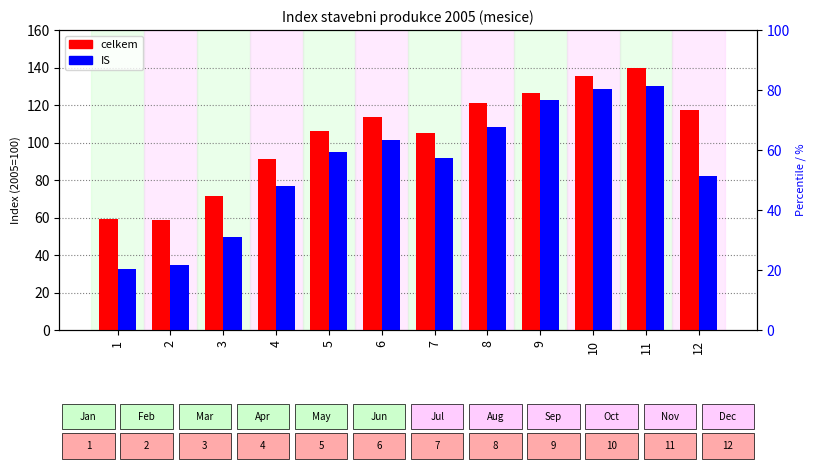

True or false: IS has a value of 43.5 at 12.

False